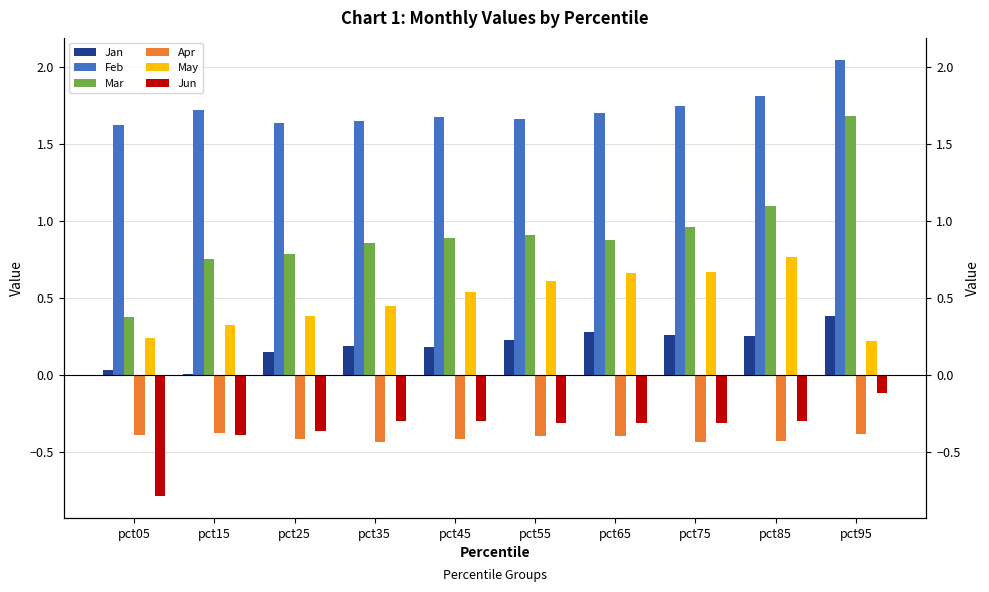

Between pct15 and pct65, which is larger?

pct65